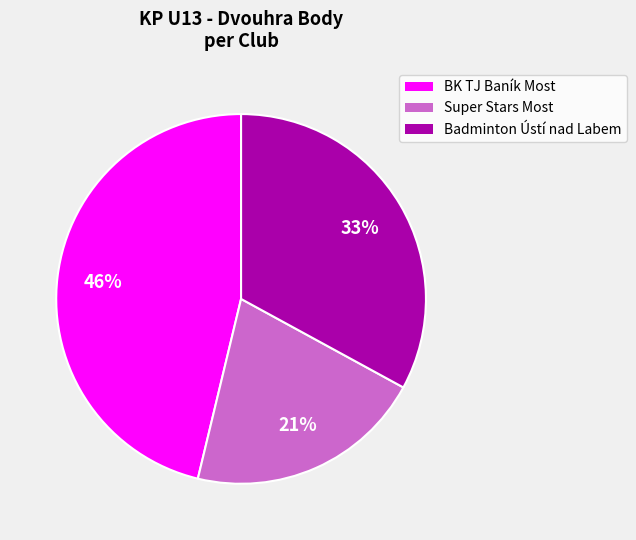

Does any single category account for the majority?

No